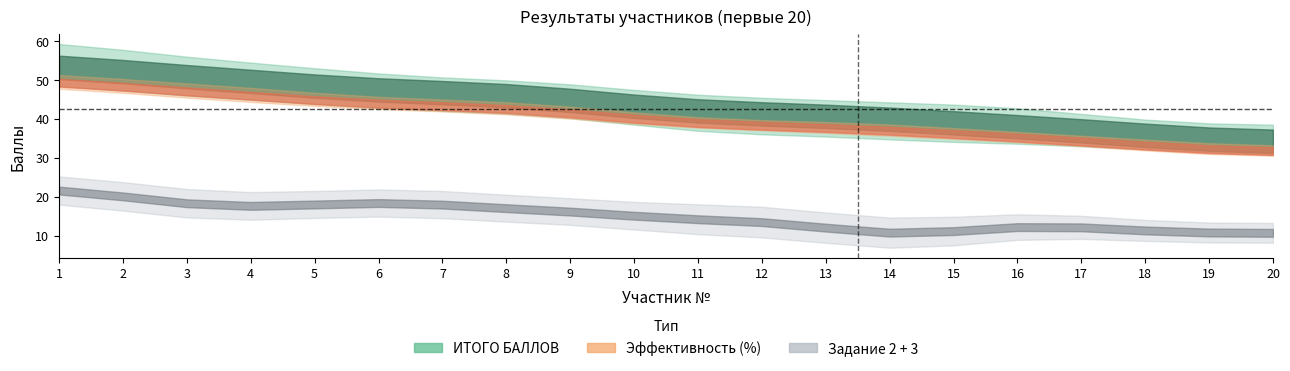

The Эффективность series shows 20.9 at 3. True or false?

False